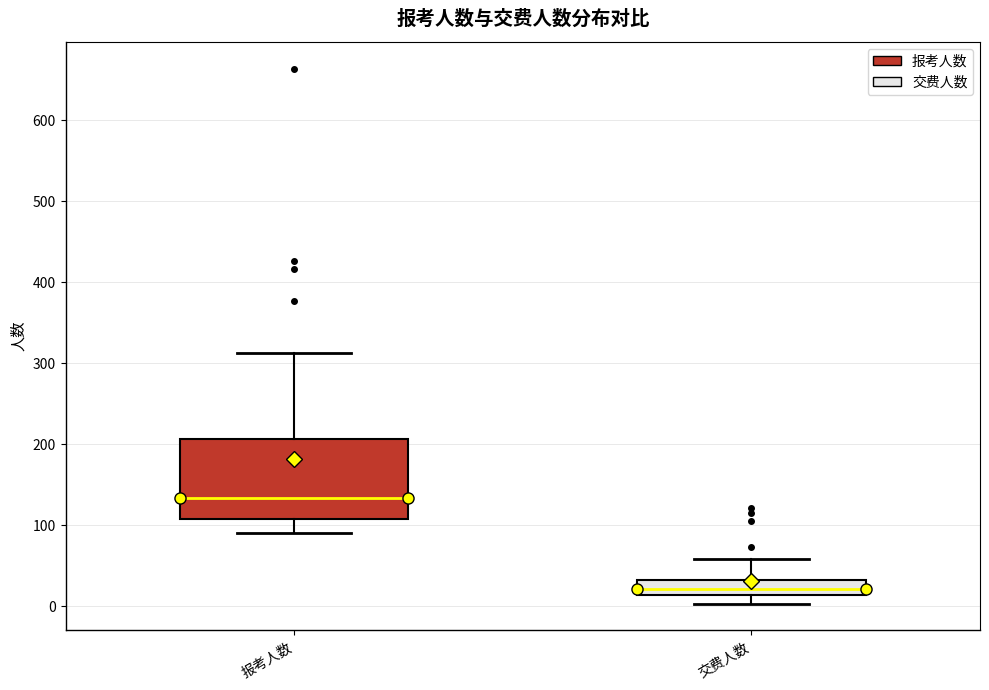

Reading left to right, transcribe this box plot: for each box, give where its median line is, the range the box spans, and where its two whiskers end, as read against the y-axis. The values are not printed on the chart, so give them approximately, as read against the axis.

报考人数: median 130, box 110 to 210, whiskers 90 to 310
交费人数: median 20, box 10 to 30, whiskers 0 to 60